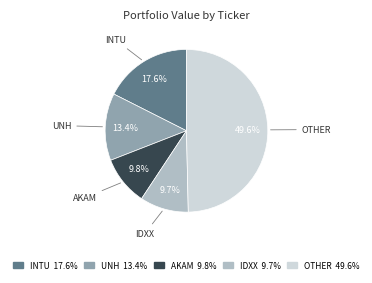

Combined, do IDXX 9.7% and UNH 13.4% account for over 50%?

No